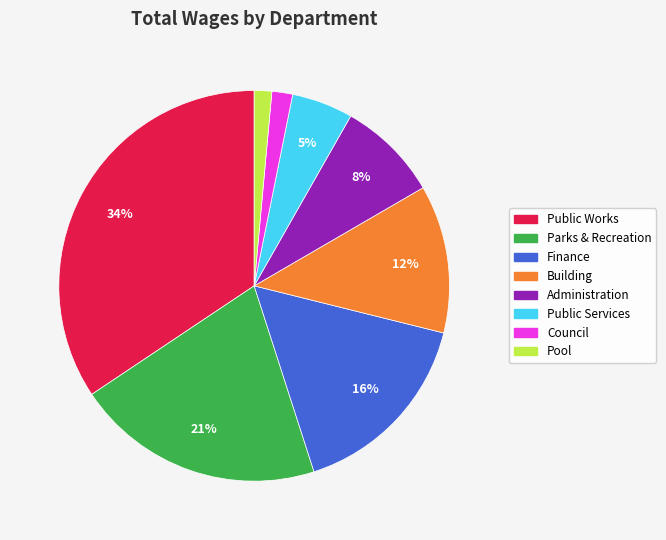

The Finance slice represents 16% of the pie. True or false?

True